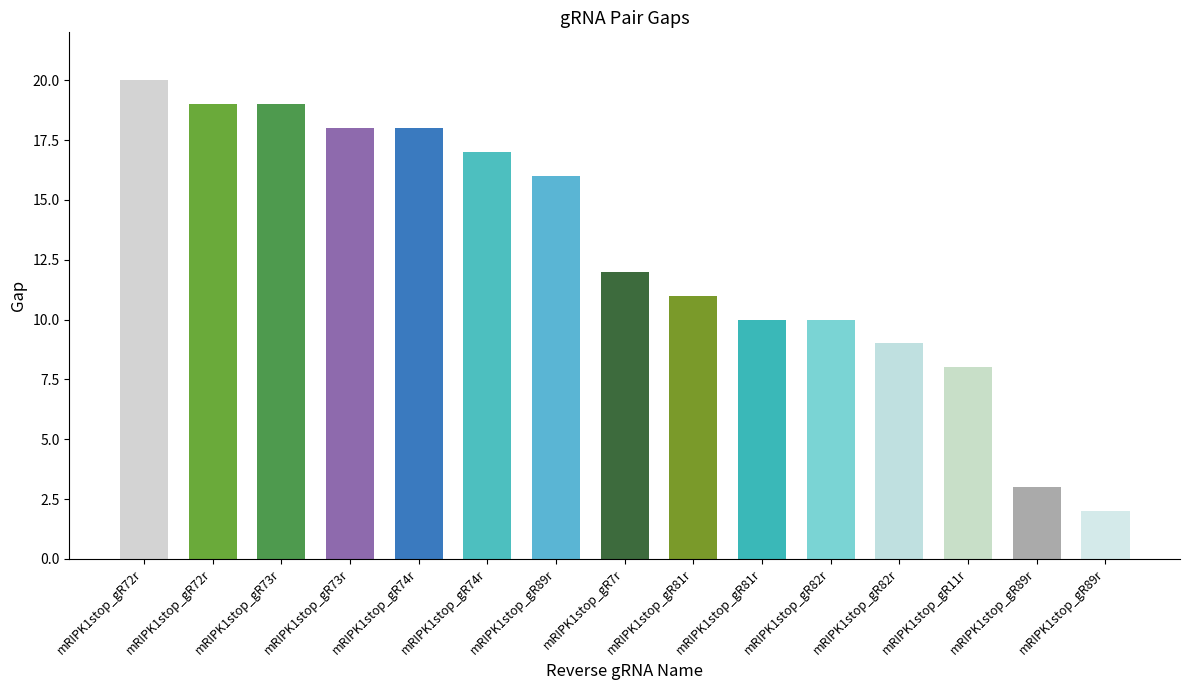

What is the average value?

13